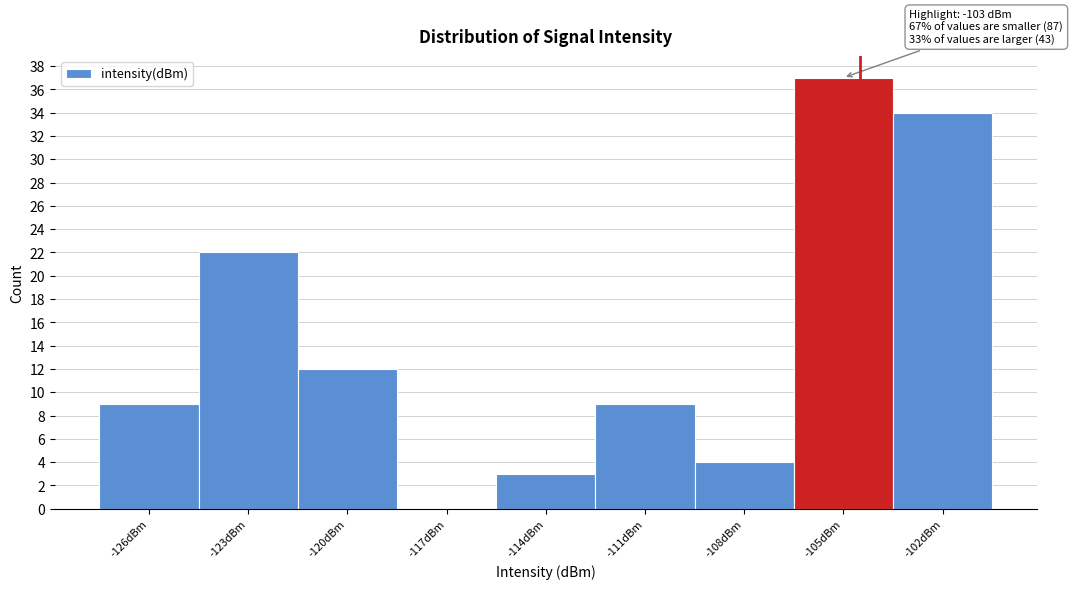

Reading right to left, what are all the values shown in this chart?

-102dBm=34	-105dBm=37	-108dBm=4	-111dBm=9	-114dBm=3	-117dBm=0	-120dBm=12	-123dBm=22	-126dBm=9